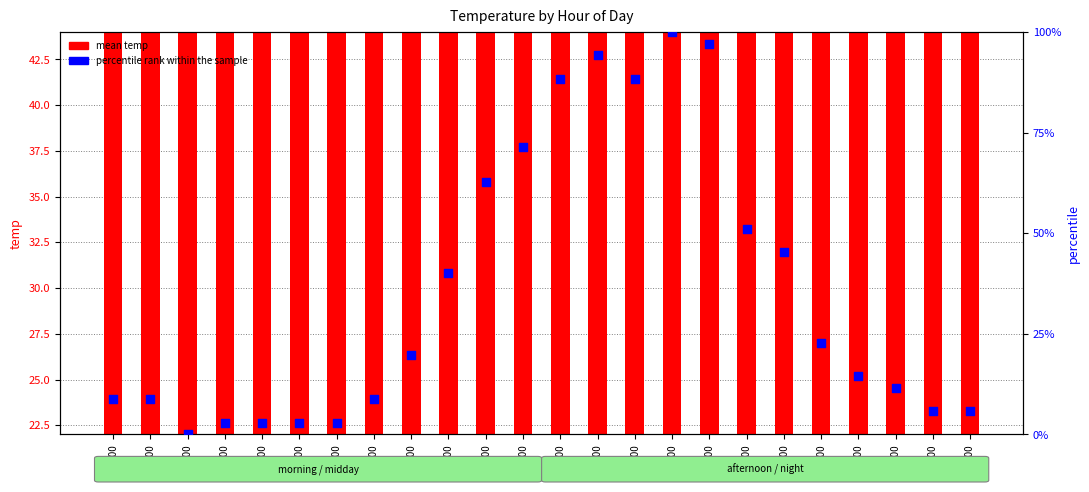

Which series reaches the minimum Y coordinate?

percentile rank within the sample